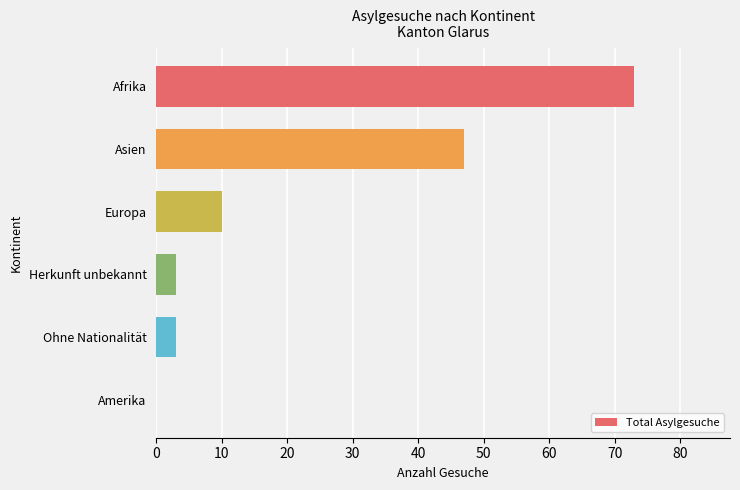

What is the maximum value shown in the chart?

73